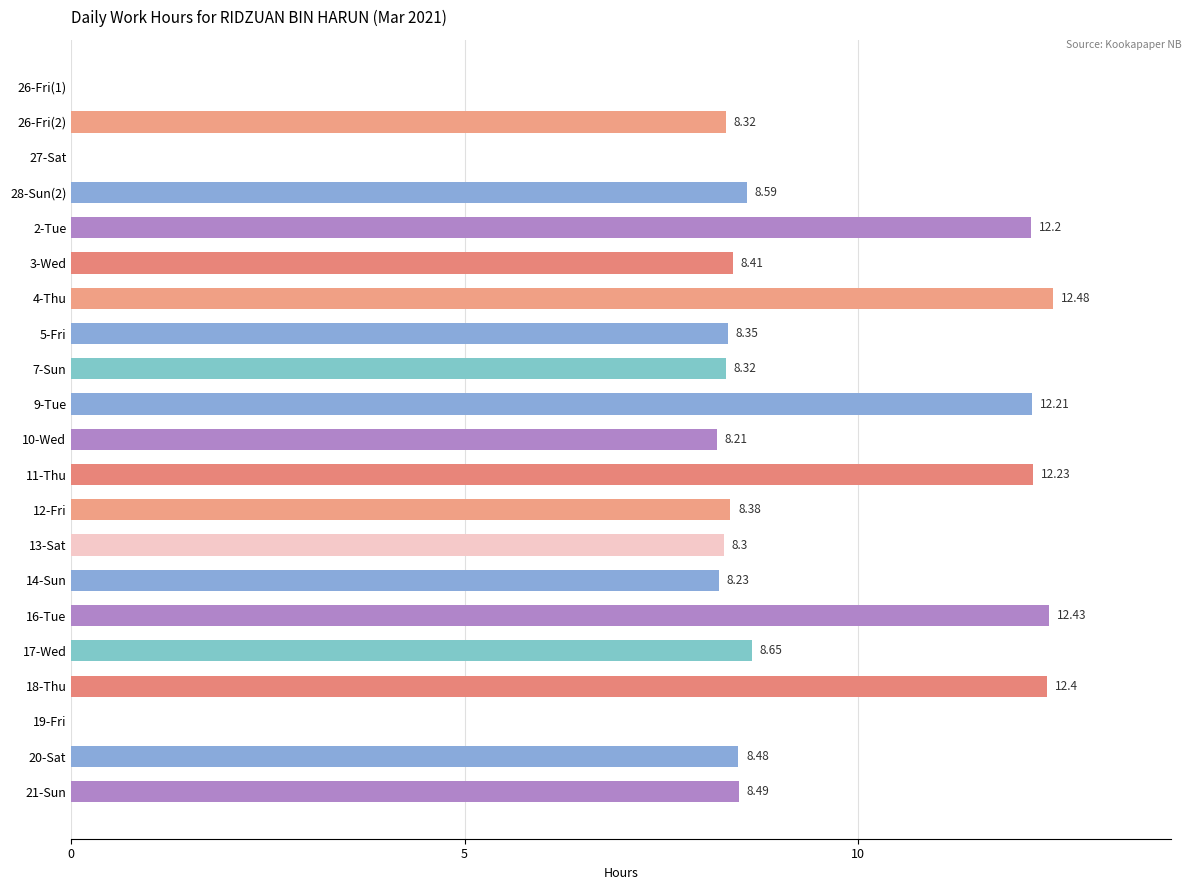

What is the sum of all values?

174.7